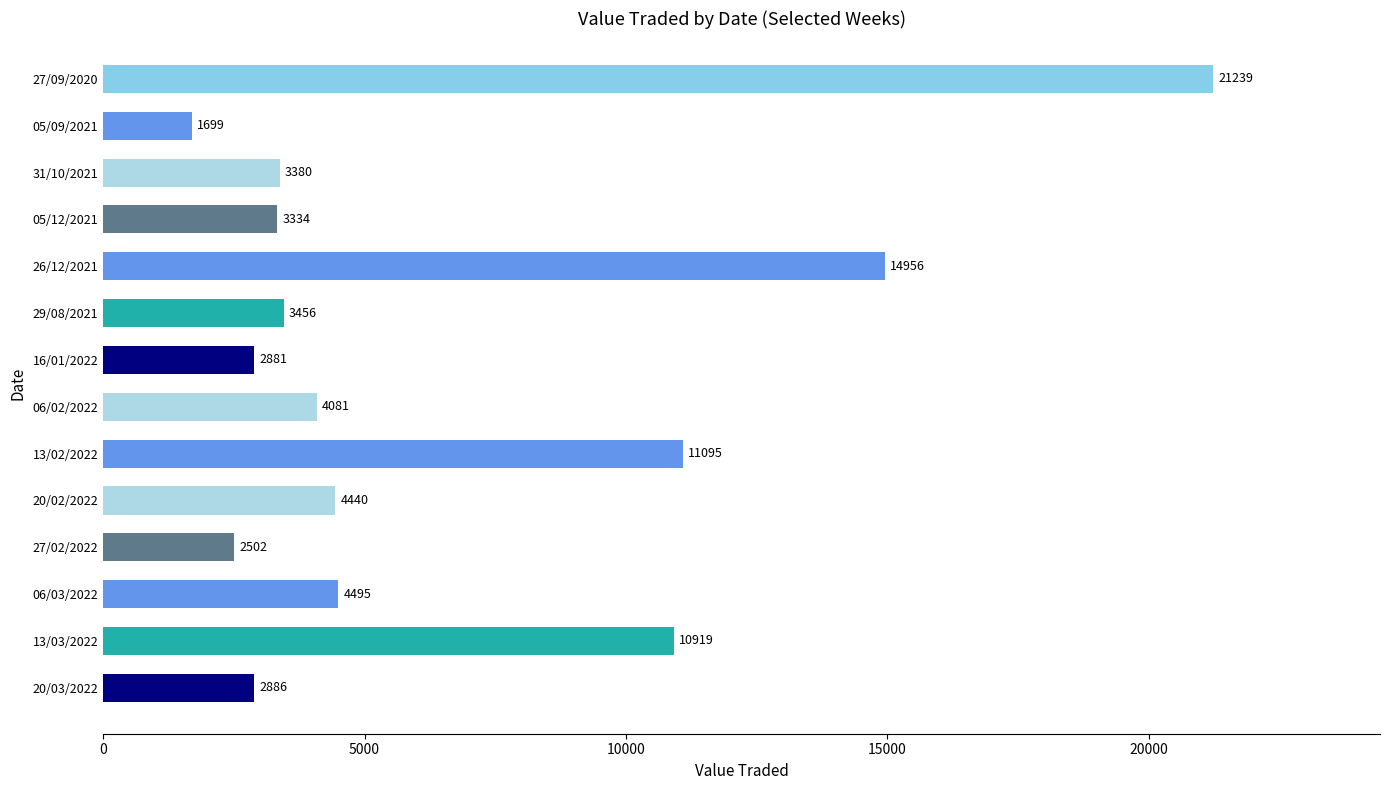

The value at 26/12/2021 is 14956. True or false?

True